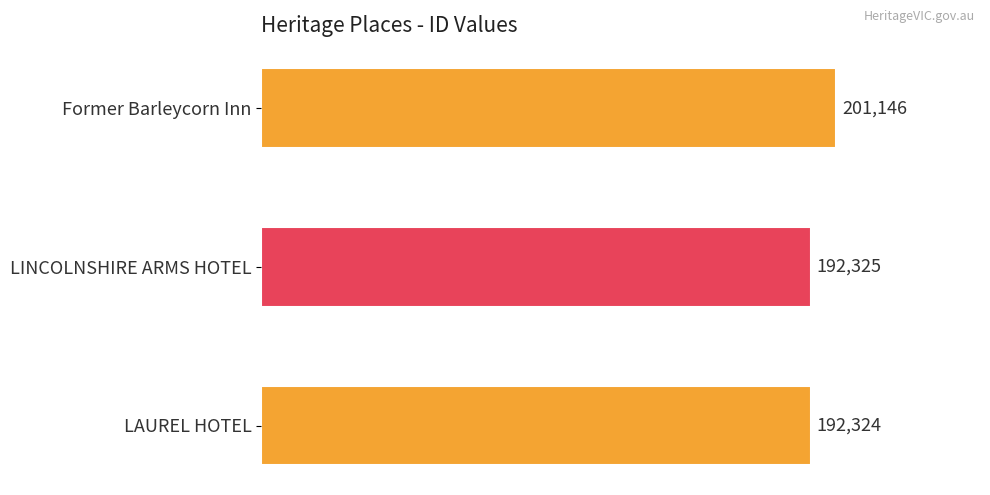

Count the number of categories in the chart.

3